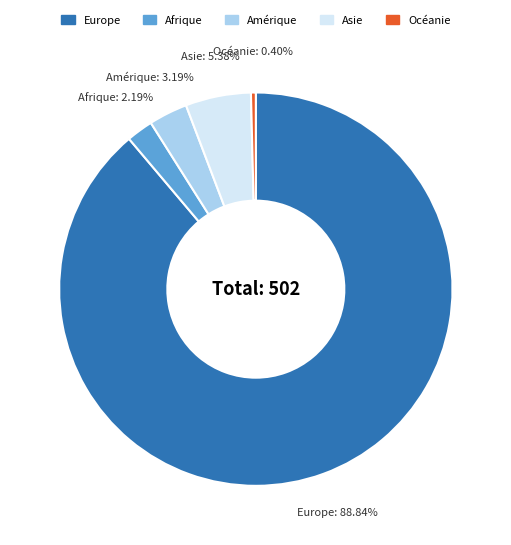

To the nearest percent, what is the difference between the Amérique and Asie slice percentages?

2%